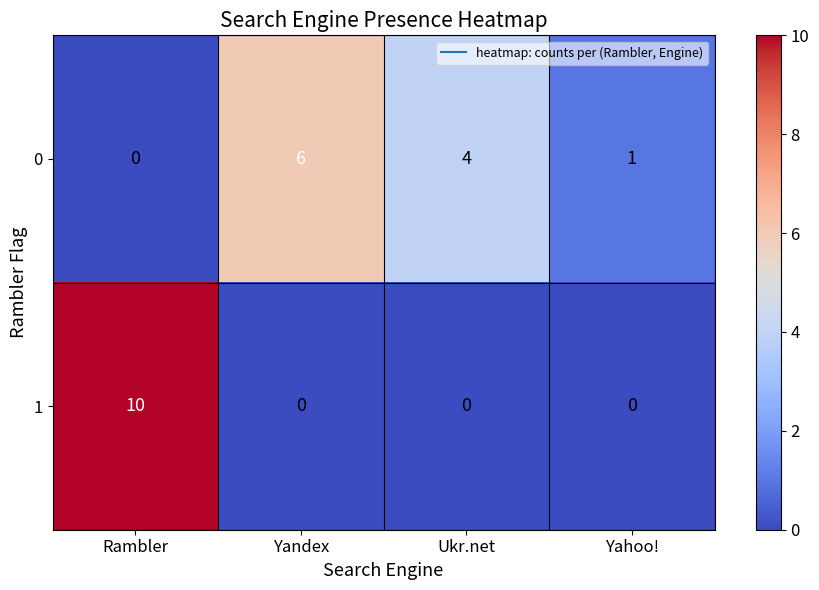

Reading right to left, transcribe all the data shown in this chart.

0: Yahoo!=1	Ukr.net=4	Yandex=6	Rambler=0
1: Yahoo!=0	Ukr.net=0	Yandex=0	Rambler=10